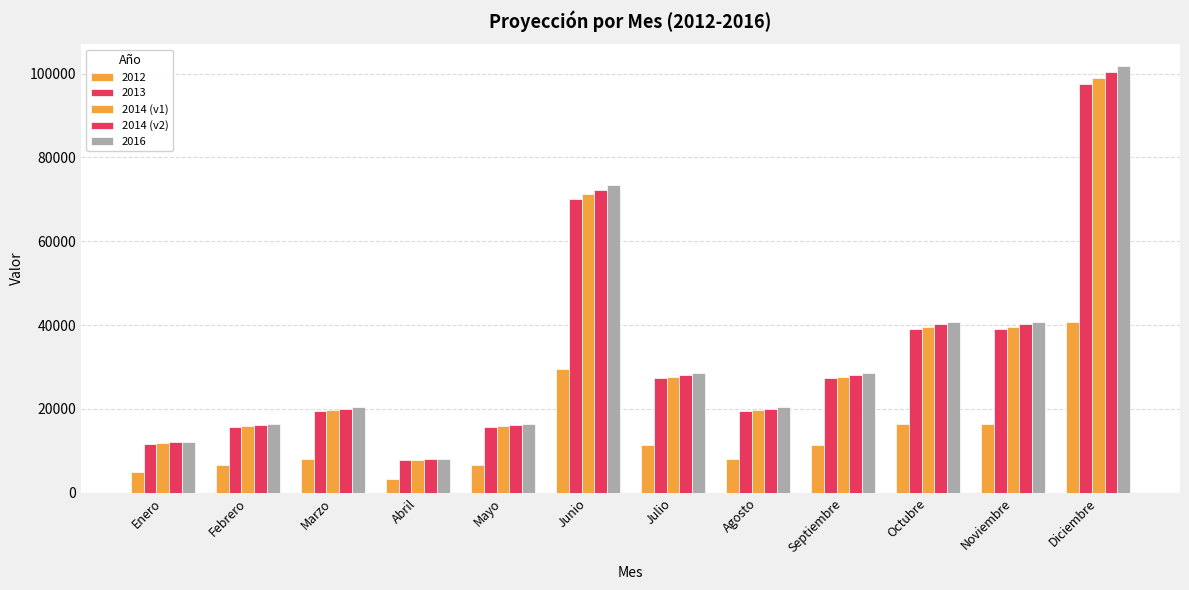

What is the label of the 9th bar from the right?

Abril